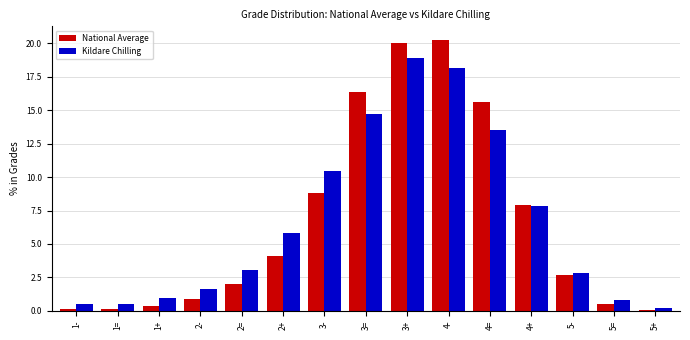

The value of National Average at 5- is 4.3. True or false?

False